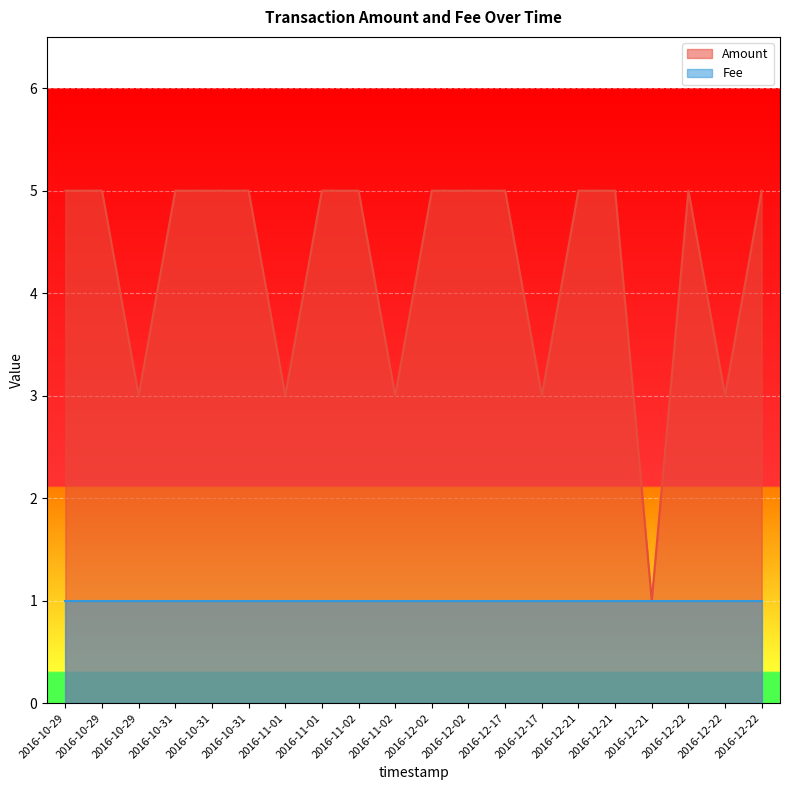

List the labels in order of value, largest first.

2016-10-29, 2016-10-29, 2016-10-31, 2016-10-31, 2016-10-31, 2016-11-01, 2016-11-02, 2016-12-02, 2016-12-02, 2016-12-17, 2016-12-21, 2016-12-21, 2016-12-22, 2016-12-22, 2016-10-29, 2016-11-01, 2016-11-02, 2016-12-17, 2016-12-22, 2016-12-21